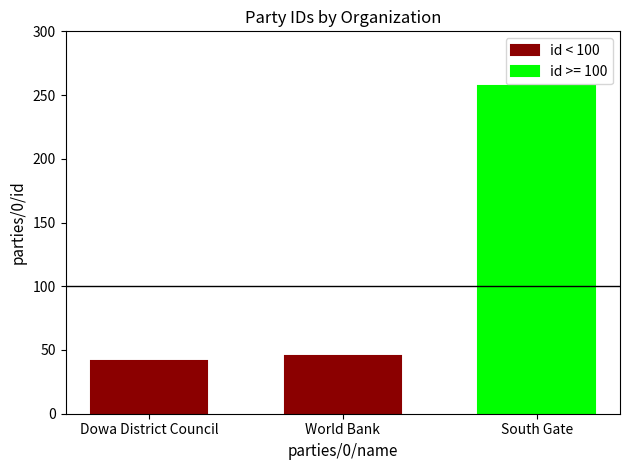

Where does the data first go above 45?

South Gate